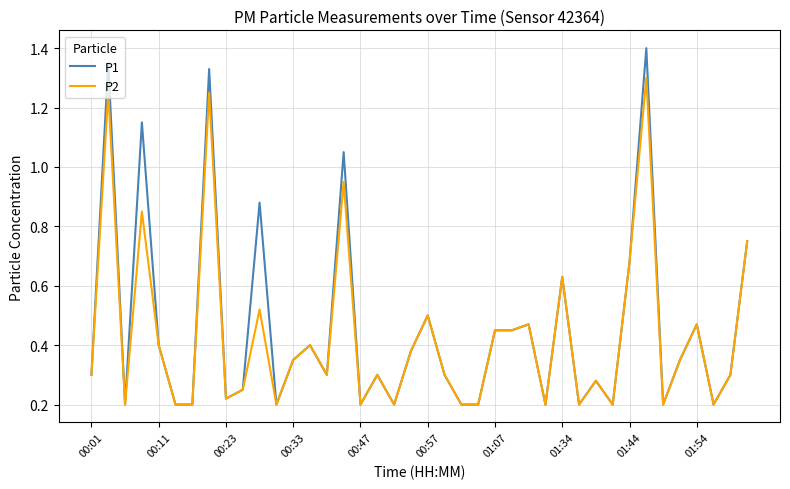

Which series has the widest spread of values?

P1